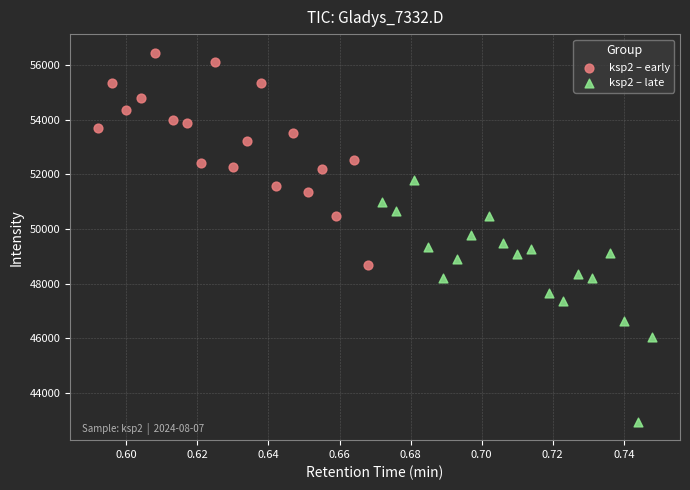

What are all the series names shown in the legend?

ksp2 – early, ksp2 – late